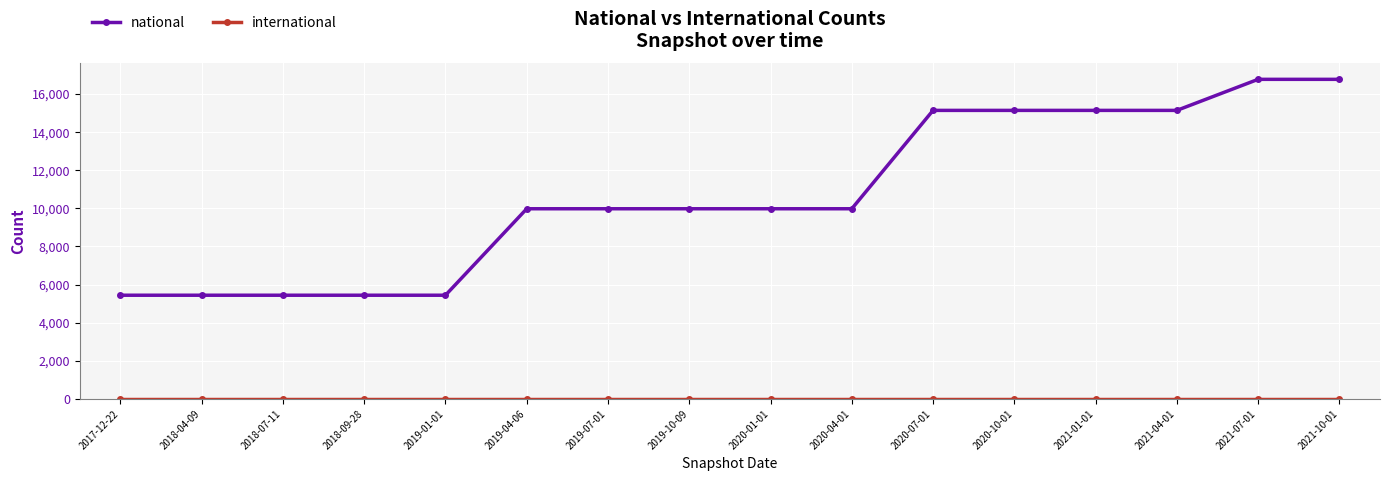

What is the label of the 8th point from the left?

2019-10-09